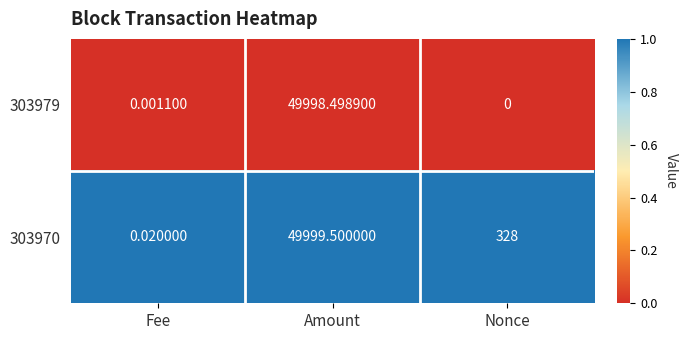

At which category is the sum across all series the highest?

Amount